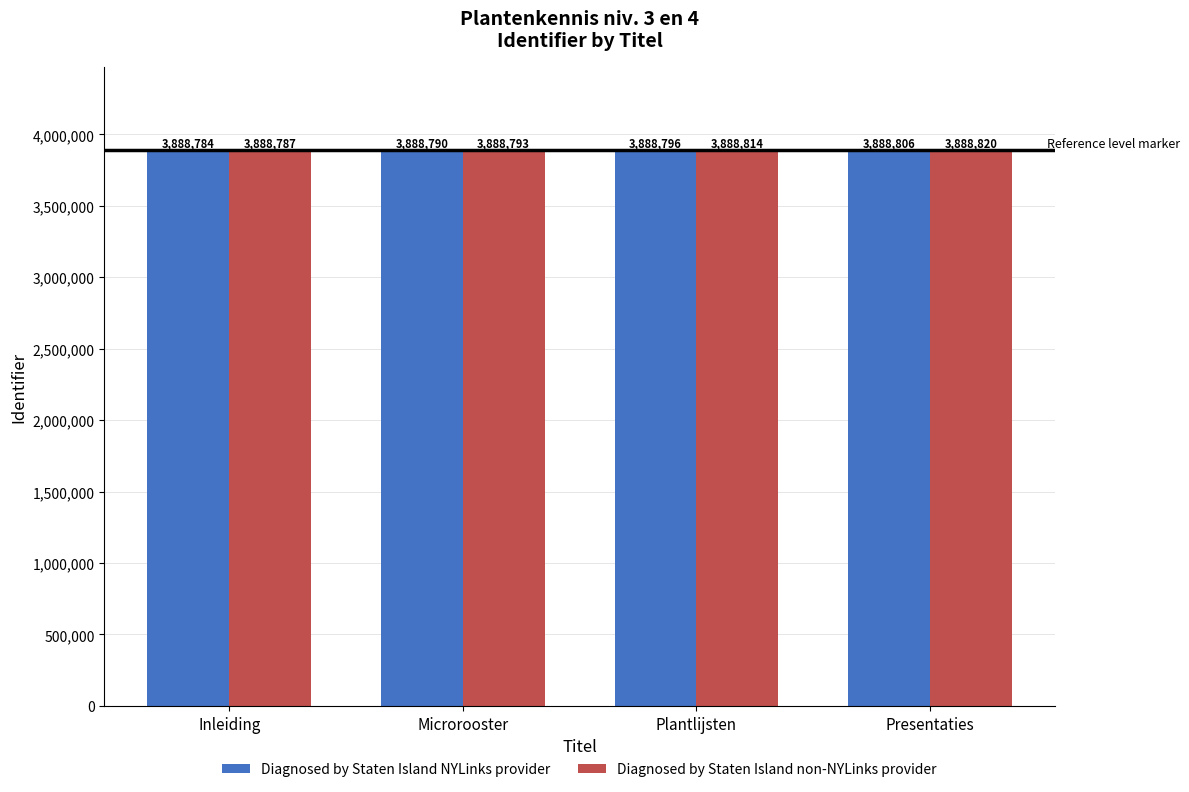

How many series are shown in this chart?

2